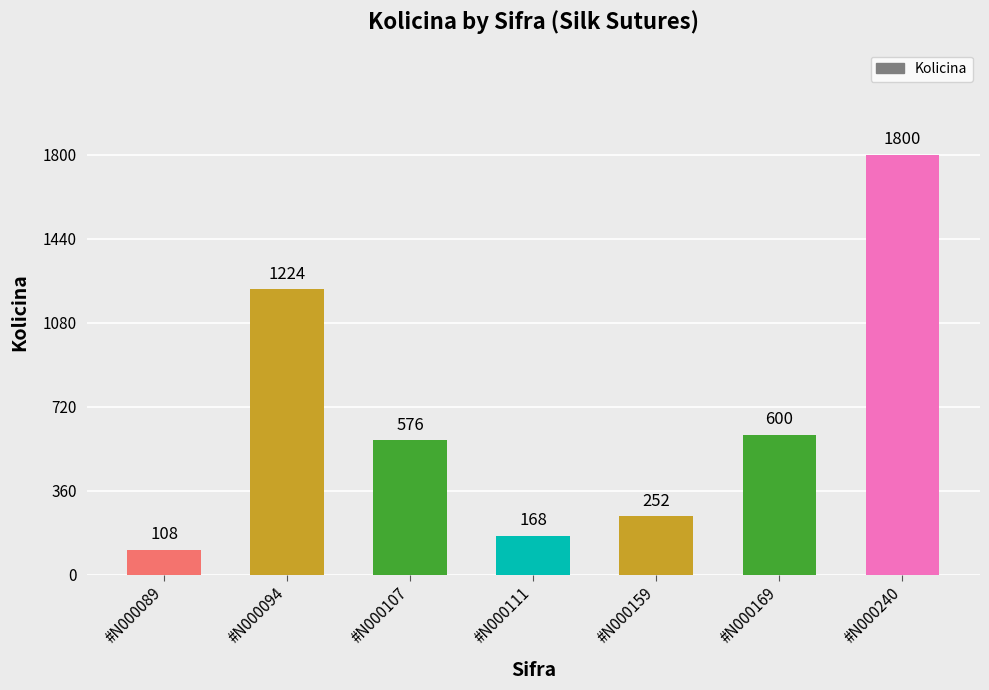

What is the average value?

675